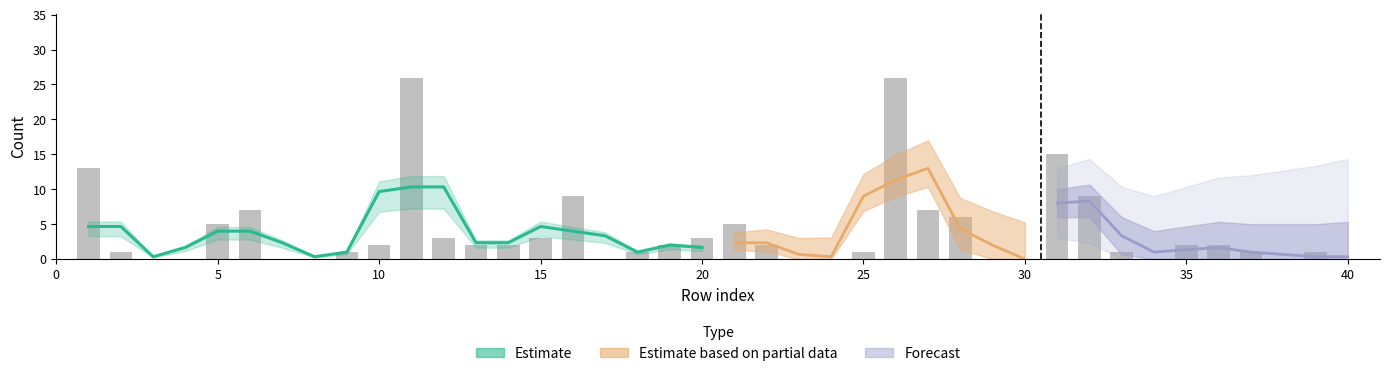

Is it true that invert equals 2 at 20?

True